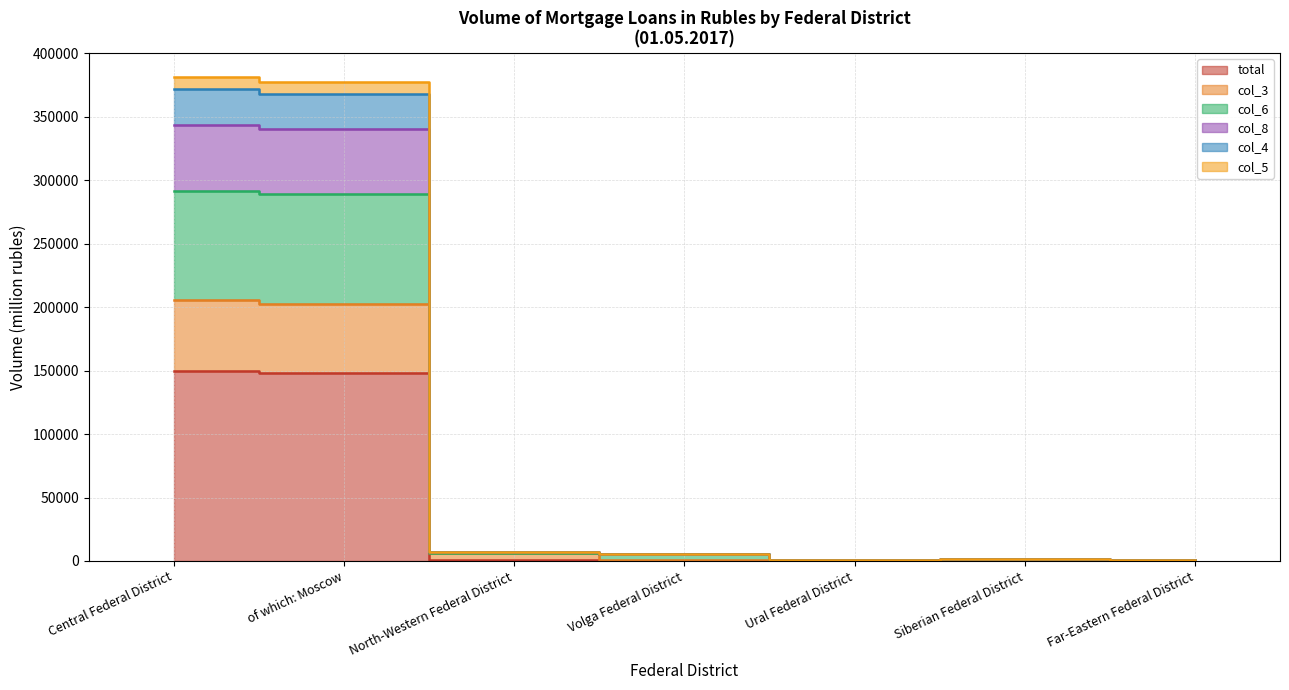

True or false: col_6 has a value of 406778 at of which: Moscow.

False